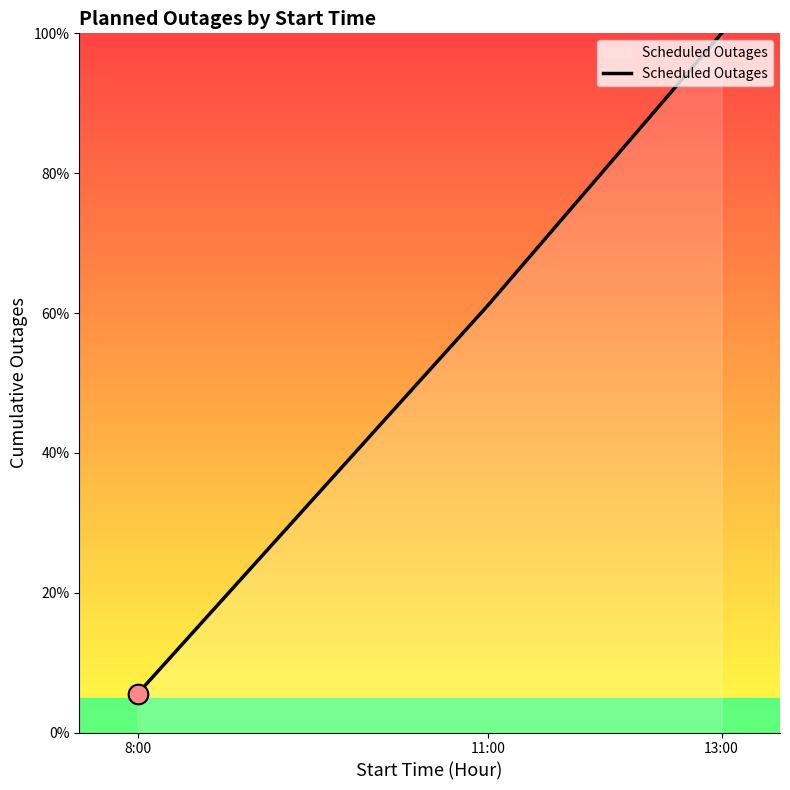

What is the change in value from 8:00 to 11:00?

+55.6